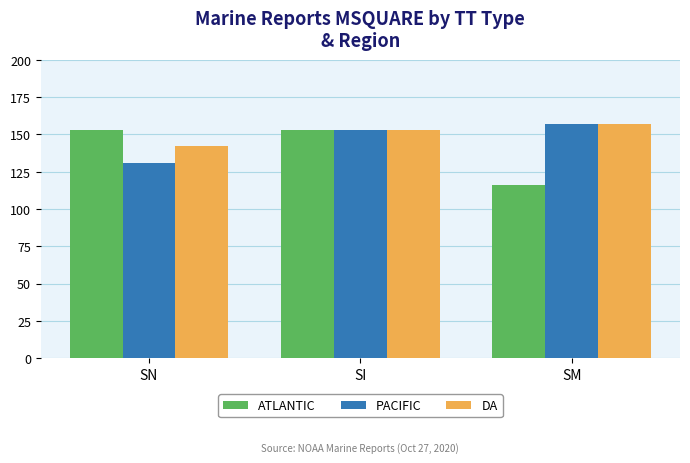

How many distinct data groups are displayed?

3